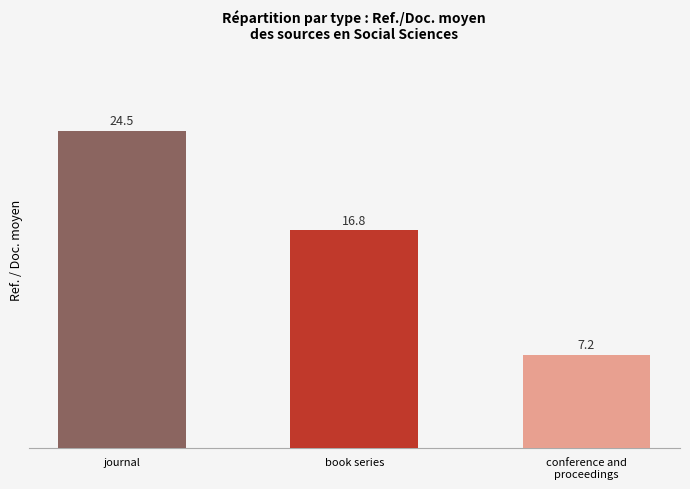

Reading left to right, what are all the values shown in this chart?

24.5	16.8	7.2